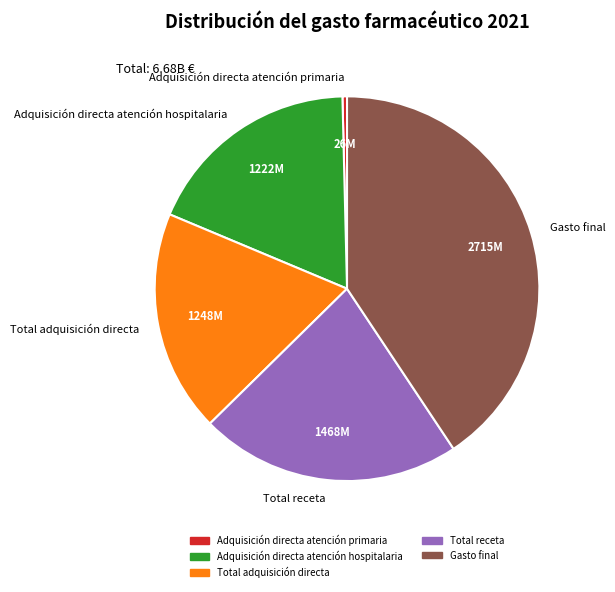

Does Gasto final account for over 50% of the chart?

No